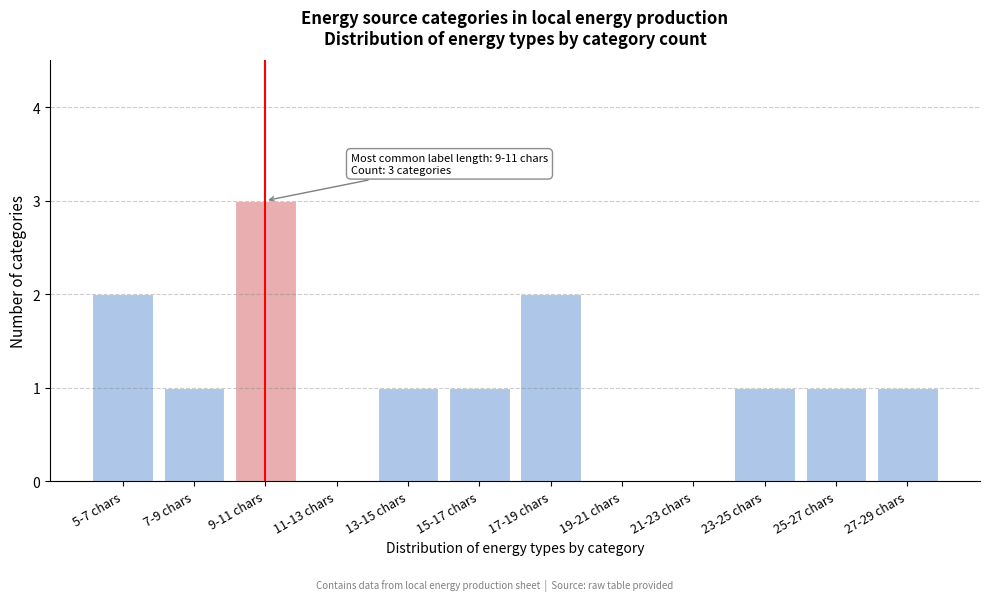

Reading left to right, what are all the values shown in this chart?

5-7 chars=2	7-9 chars=1	9-11 chars=3	11-13 chars=0	13-15 chars=1	15-17 chars=1	17-19 chars=2	19-21 chars=0	21-23 chars=0	23-25 chars=1	25-27 chars=1	27-29 chars=1